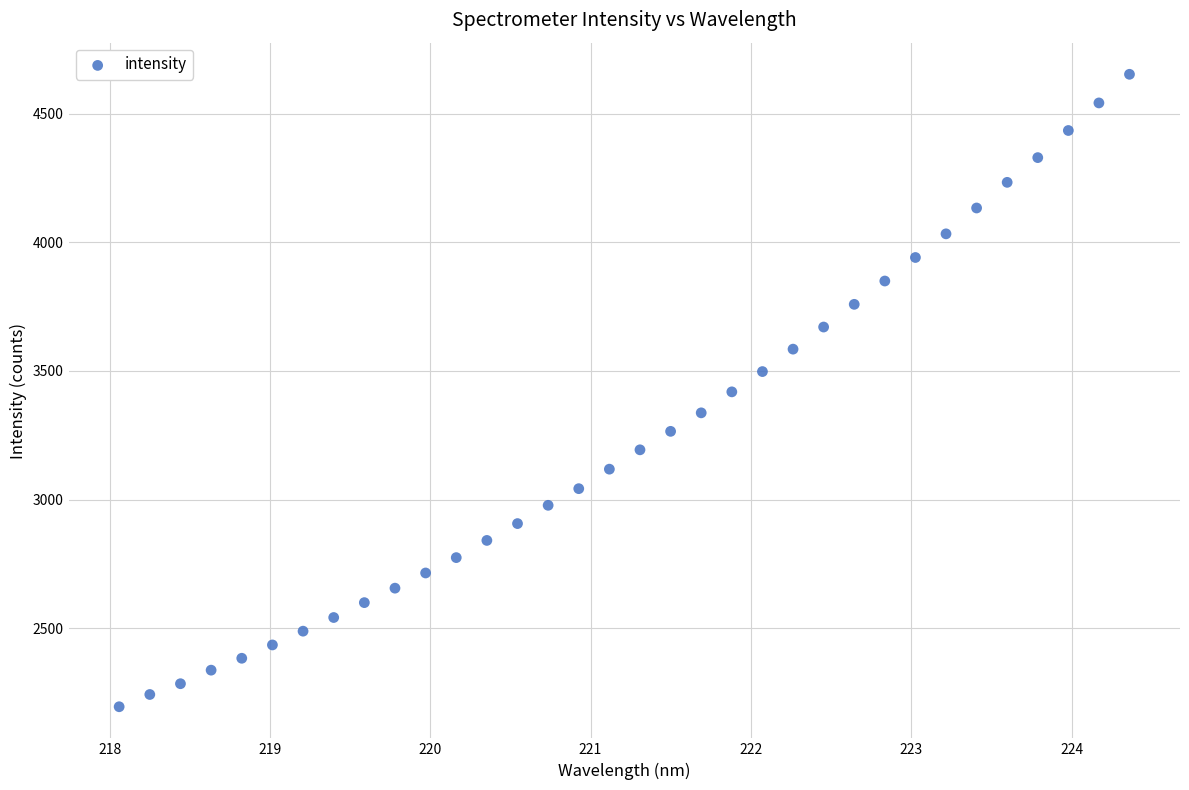

What is the range of X values (max minus min)?

6.3